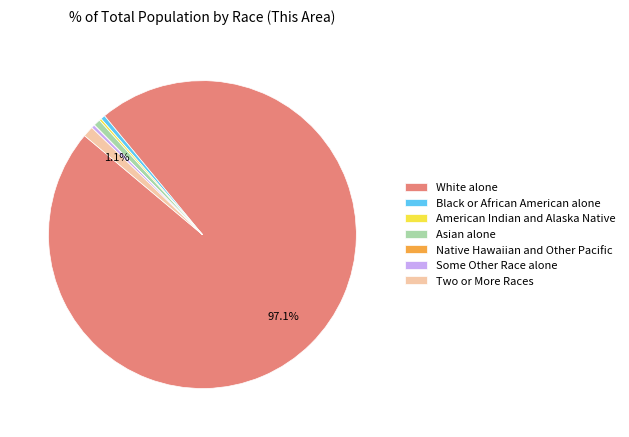

Does Asian alone represent more than half of the total?

No